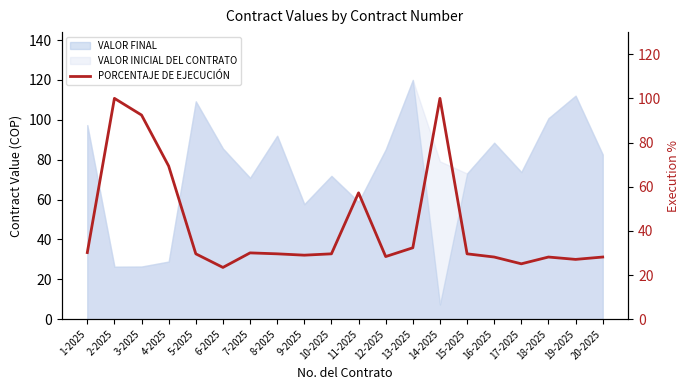

True or false: there are more than 0 points higher than both neighbors.

True